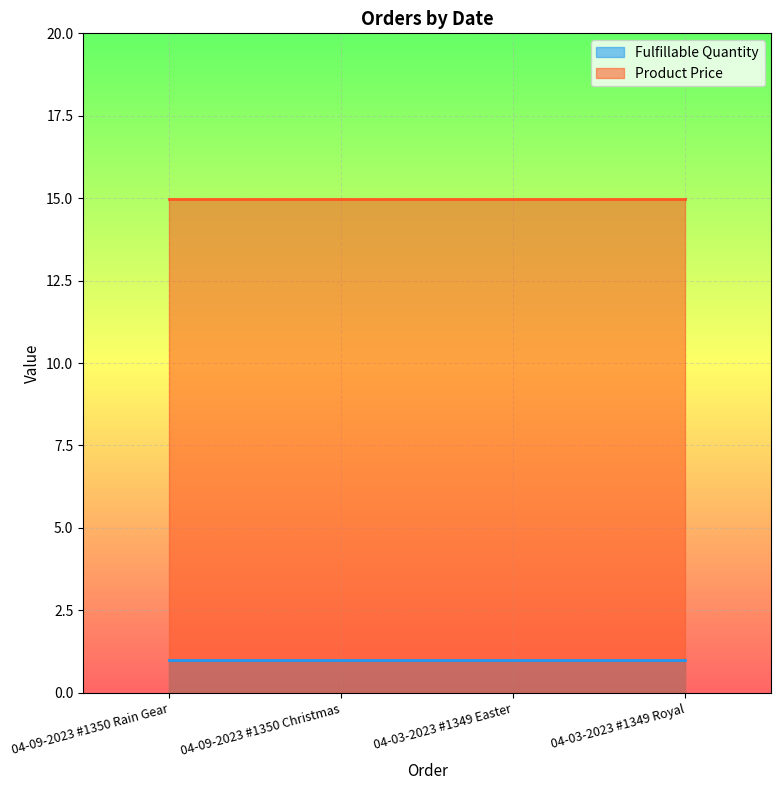

What is the smallest value displayed?

1.0